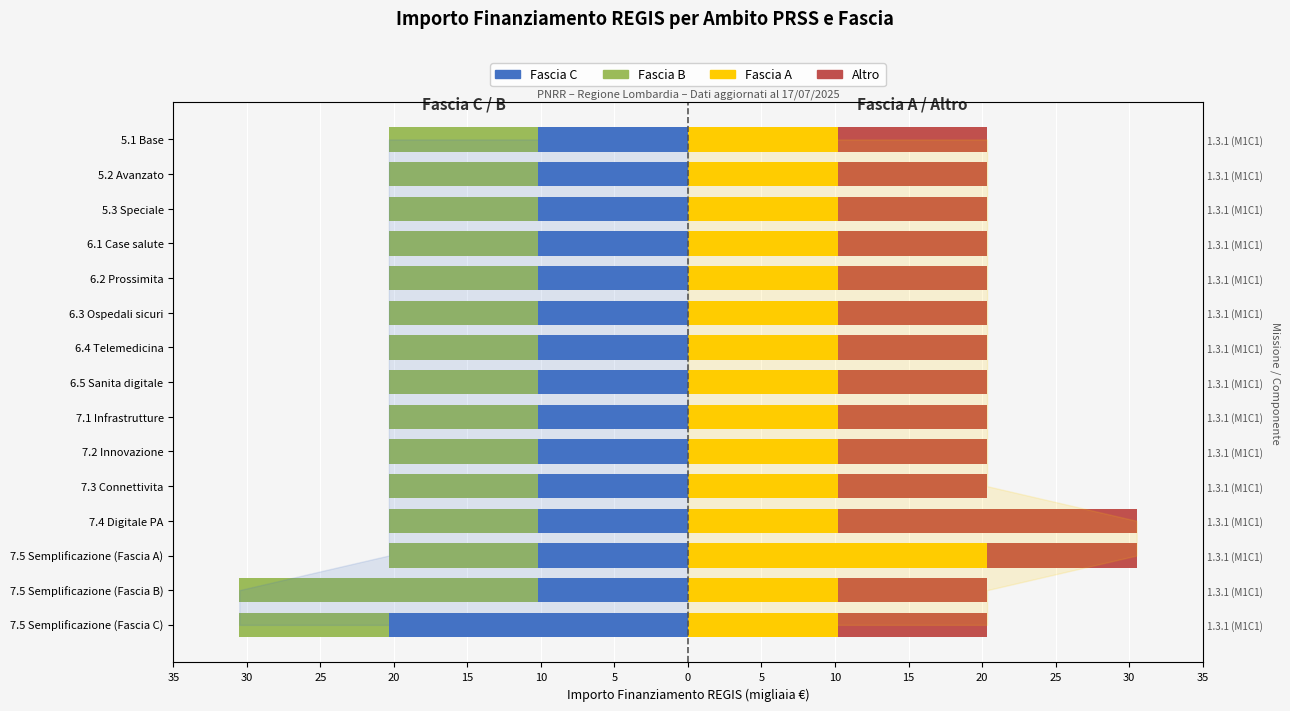

What is the difference between the maximum and second lowest values in the Fascia A series?

10.2